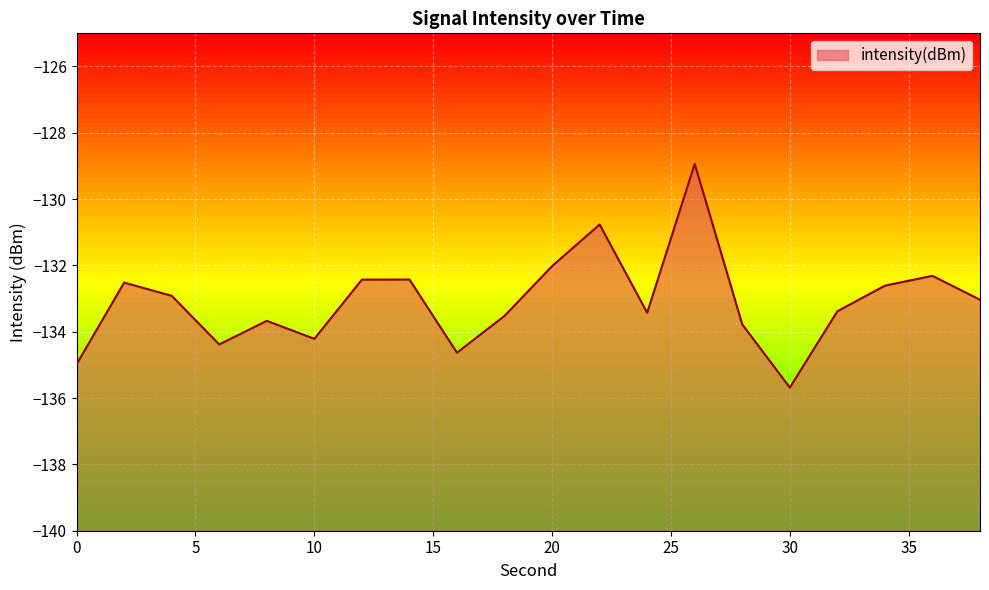

Is it true that the value at 20 is -48.5?

False